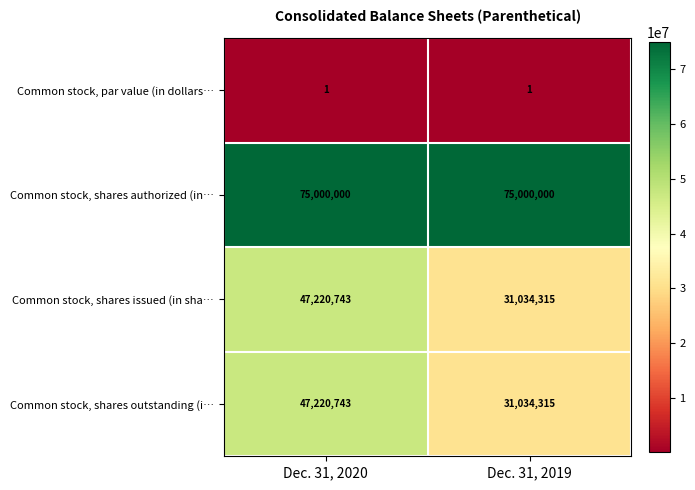

Is it true that Common stock, shares outstanding (i… equals 12846621 at Dec. 31, 2019?

False